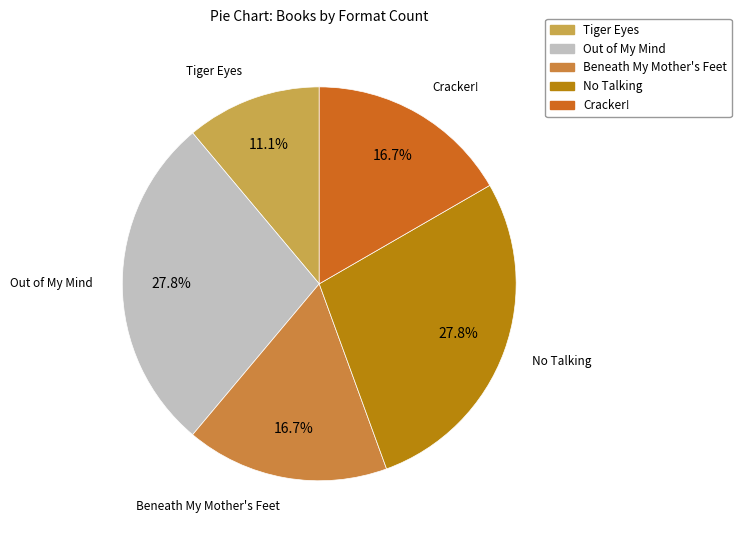

To the nearest percent, what percentage of the pie is Cracker!?

17%